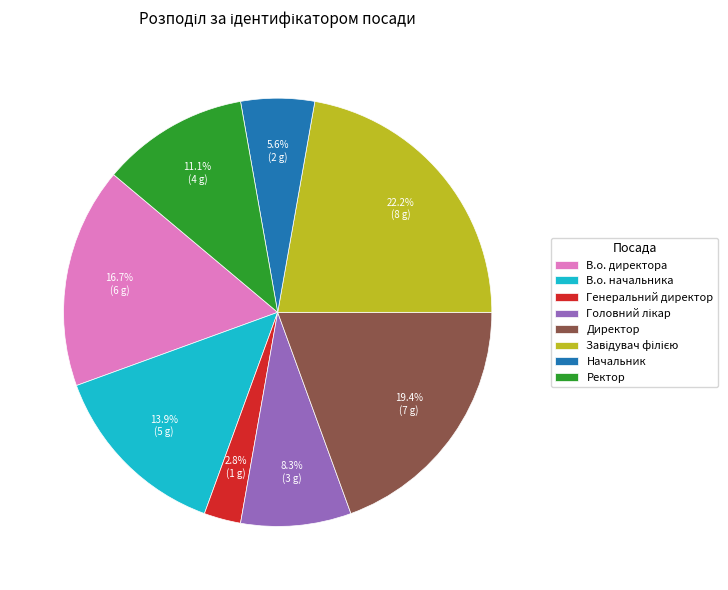

What is the smallest slice in the pie chart?

Генеральний директор